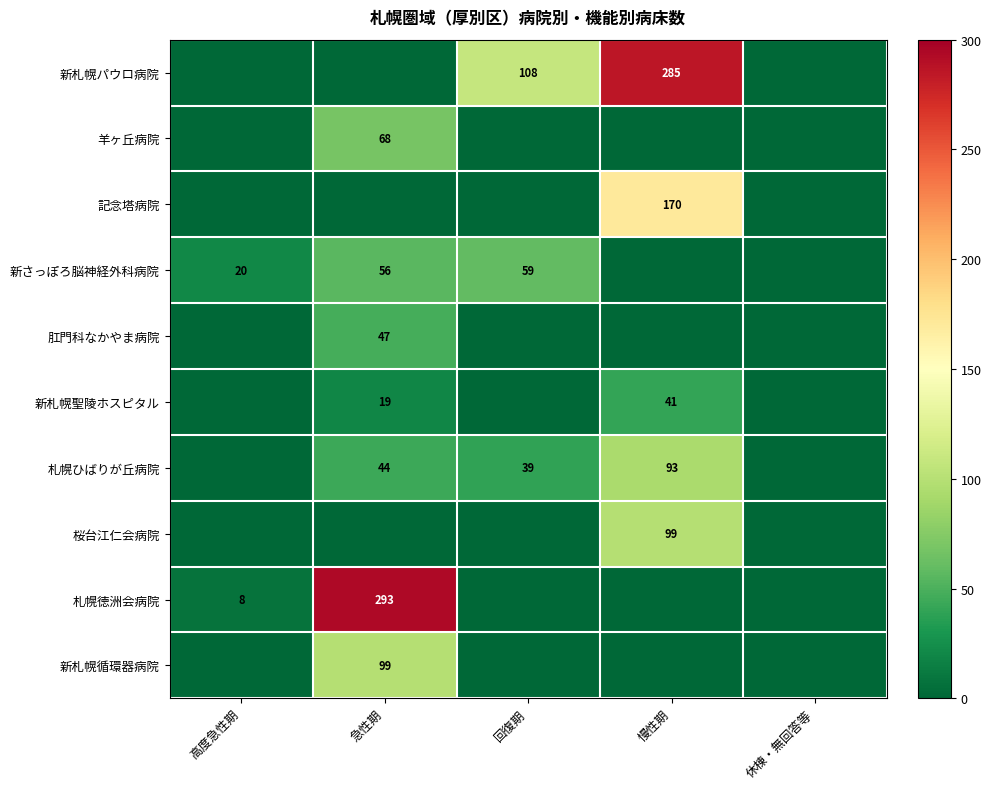

The value of 札幌徳洲会病院 at 急性期 is 293. True or false?

True